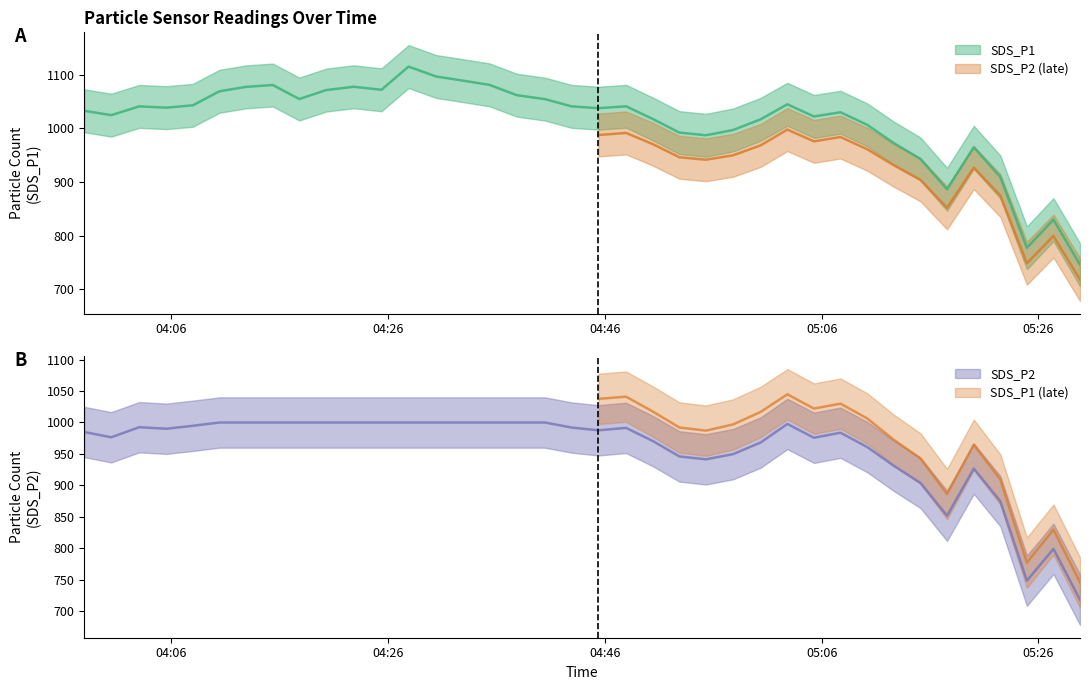

Does the chart display data point markers on the line(s)?

No